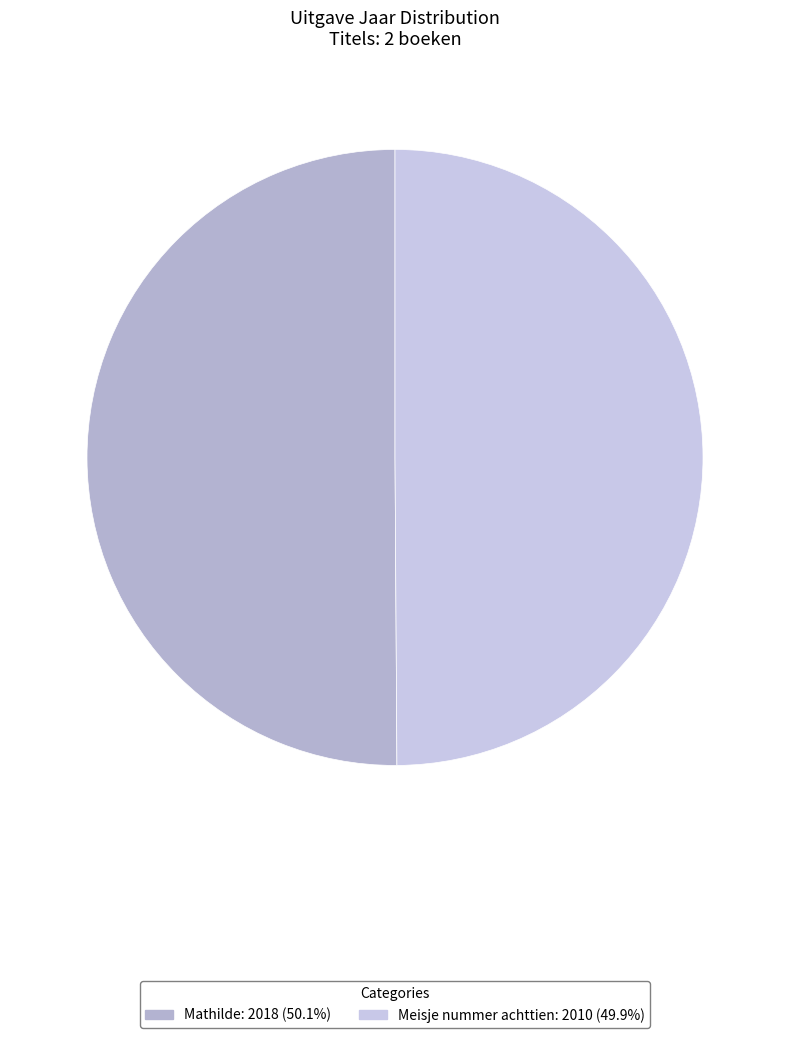

How many segments does this pie chart have?

2